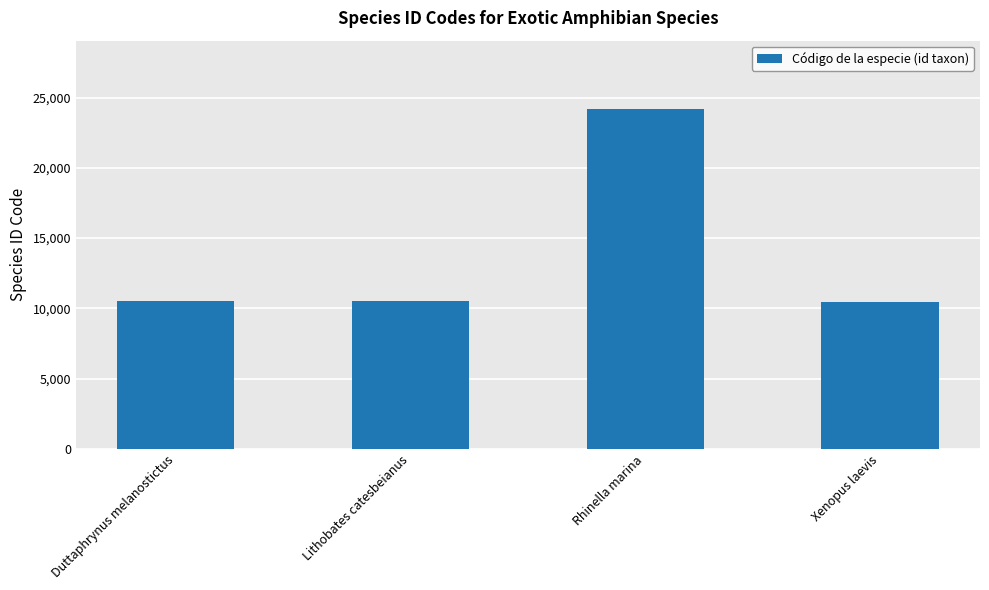

What is the sum of all values?

55744